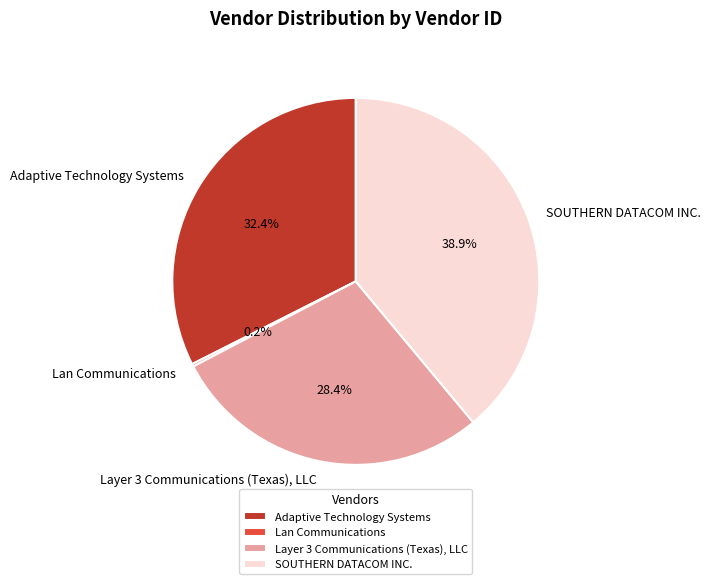

To the nearest percent, what is the difference between the Layer 3 Communications (Texas), LLC and Adaptive Technology Systems slice percentages?

4%